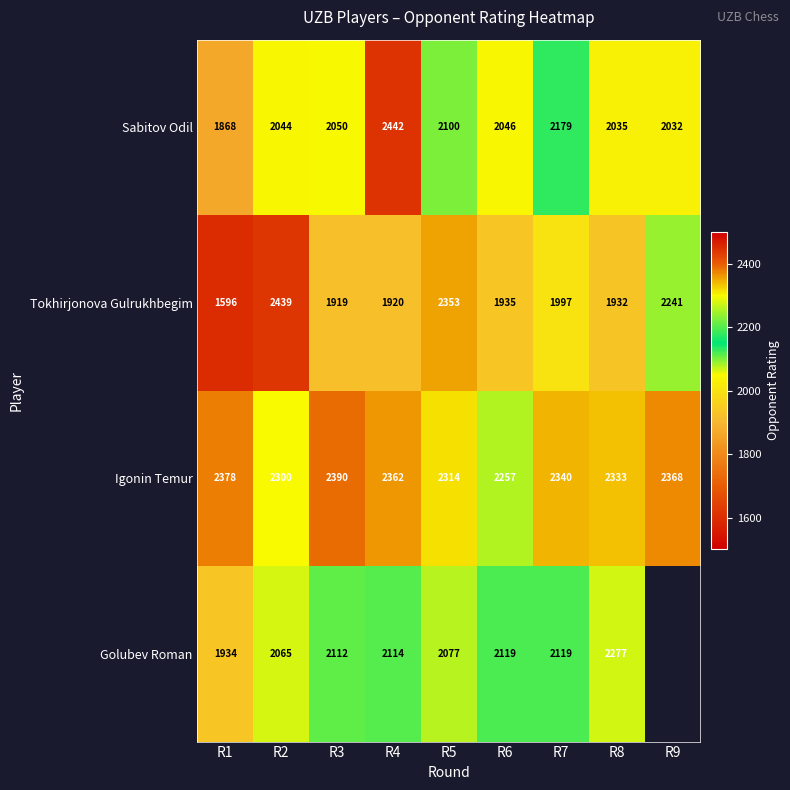

List the labels in order of Sabitov Odil value, largest first.

R4, R7, R5, R3, R6, R2, R8, R9, R1